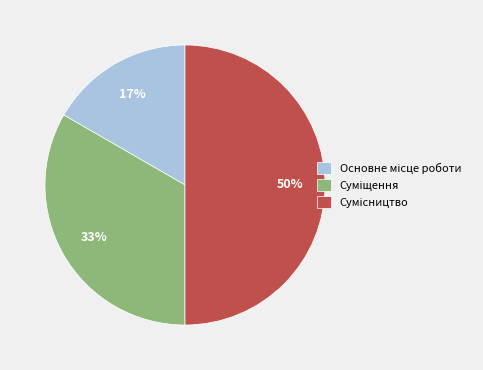

To the nearest percent, what is the difference between the largest and smallest slice percentages?

33%